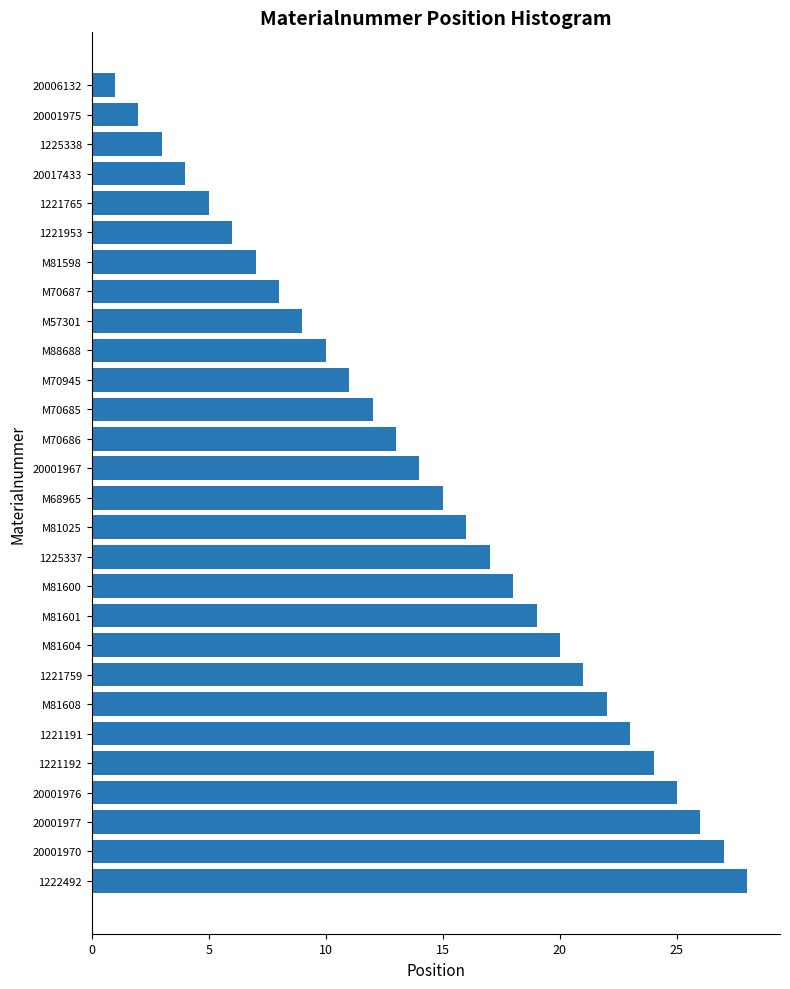

What position from the top is M81604?

20